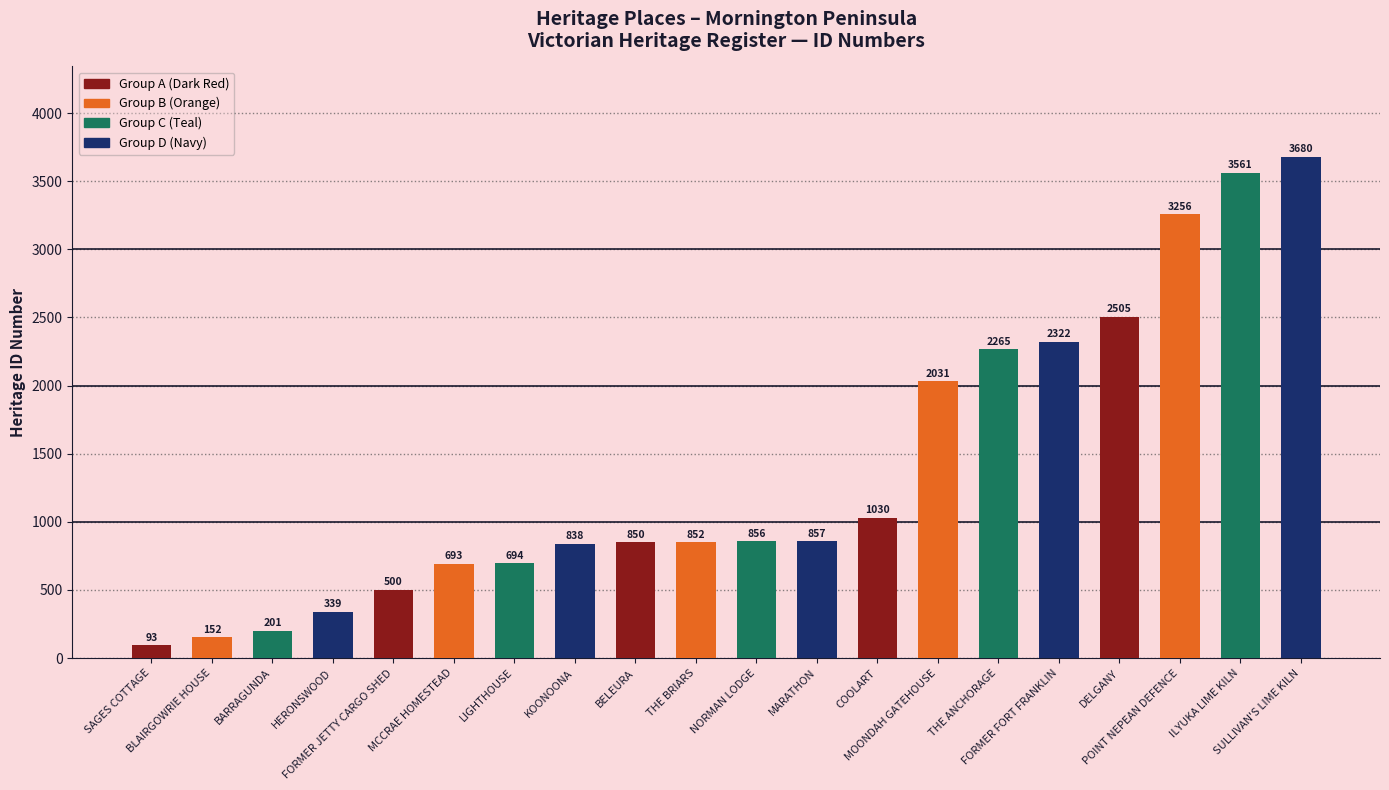

Reading left to right, transcribe all the data shown in this chart.

SAGES COTTAGE=93	BLAIRGOWRIE HOUSE=152	BARRAGUNDA=201	HERONSWOOD=339	FORMER JETTY CARGO SHED=500	MCCRAE HOMESTEAD=693	LIGHTHOUSE=694	KOONOONA=838	BELEURA=850	THE BRIARS=852	NORMAN LODGE=856	MARATHON=857	COOLART=1030	MOONDAH GATEHOUSE=2031	THE ANCHORAGE=2265	FORMER FORT FRANKLIN=2322	DELGANY=2505	POINT NEPEAN DEFENCE=3256	ILYUKA LIME KILN=3561	SULLIVAN'S LIME KILN=3680